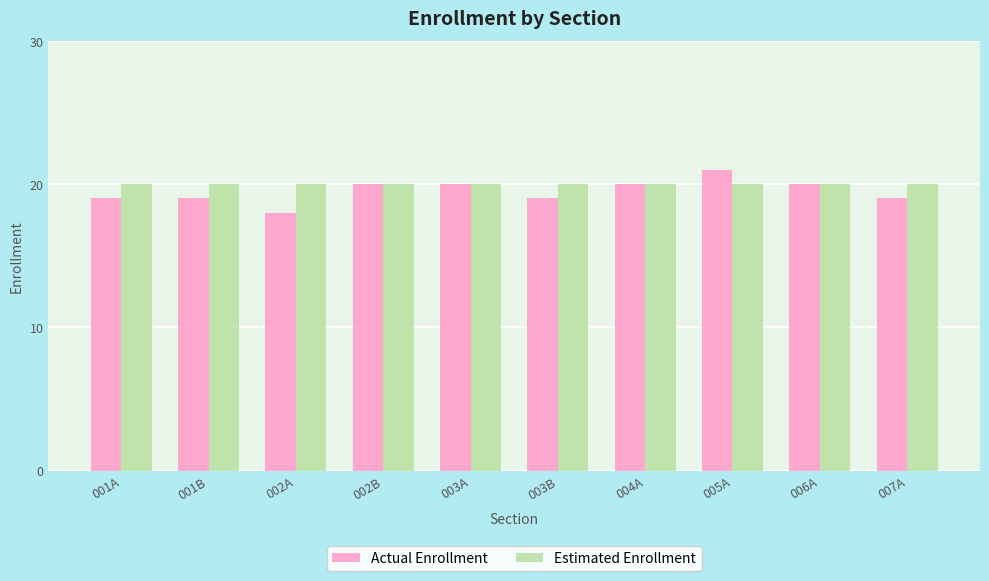

Reading left to right, list all the values displayed in this chart.

Actual Enrollment: 19	19	18	20	20	19	20	21	20	19
Estimated Enrollment: 20	20	20	20	20	20	20	20	20	20